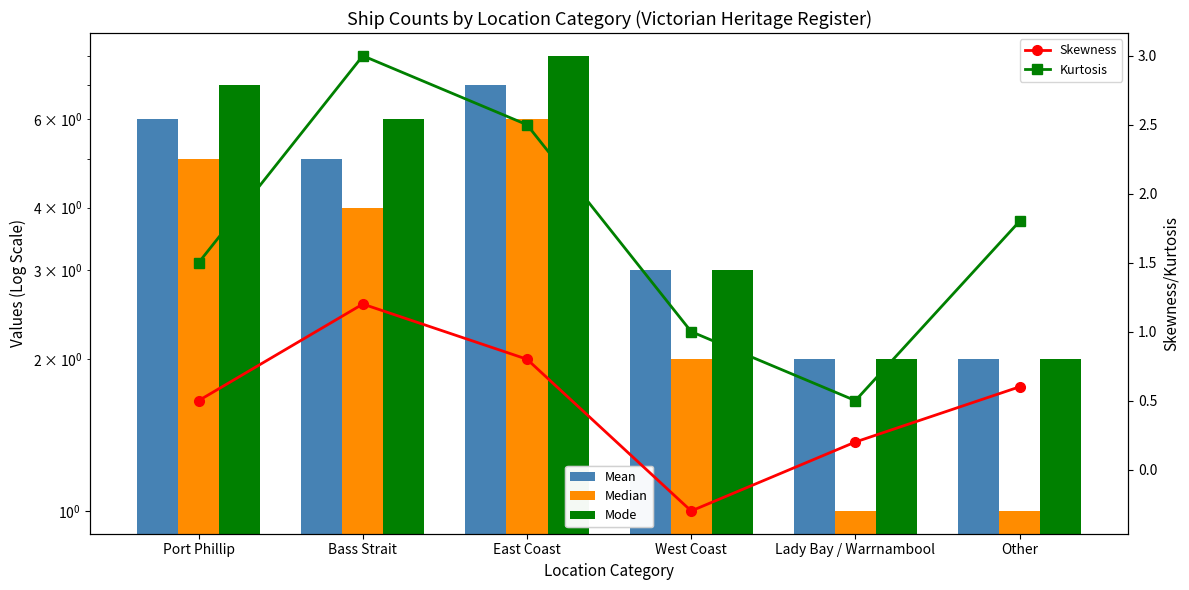

How many data points in Skewness are less than 0?

1